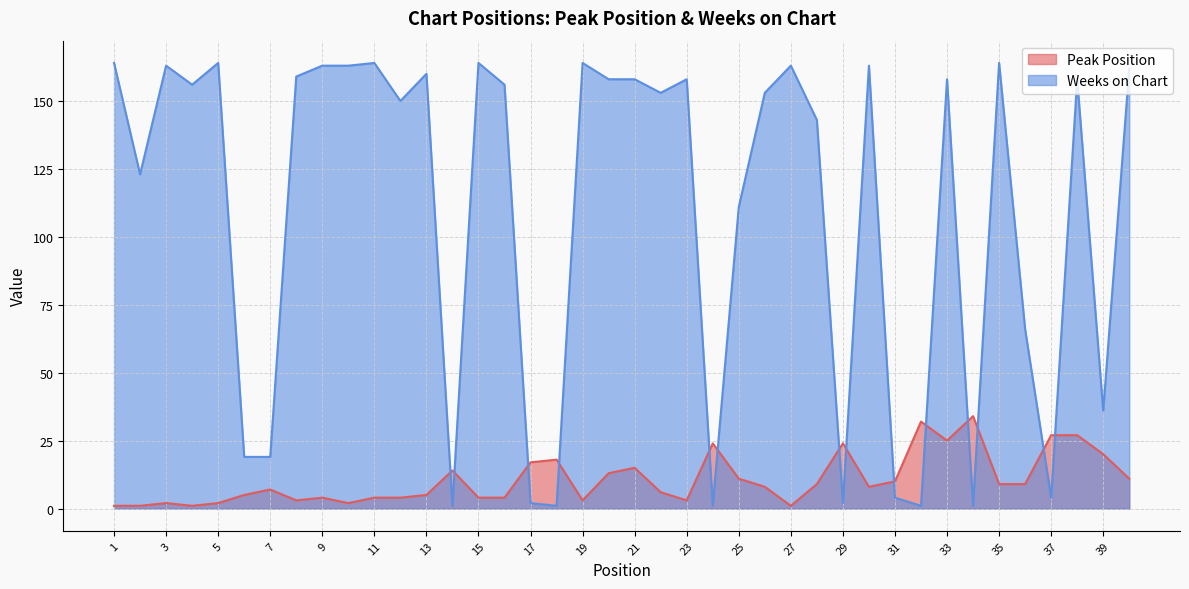

What is the average value of the Peak Position series?

11